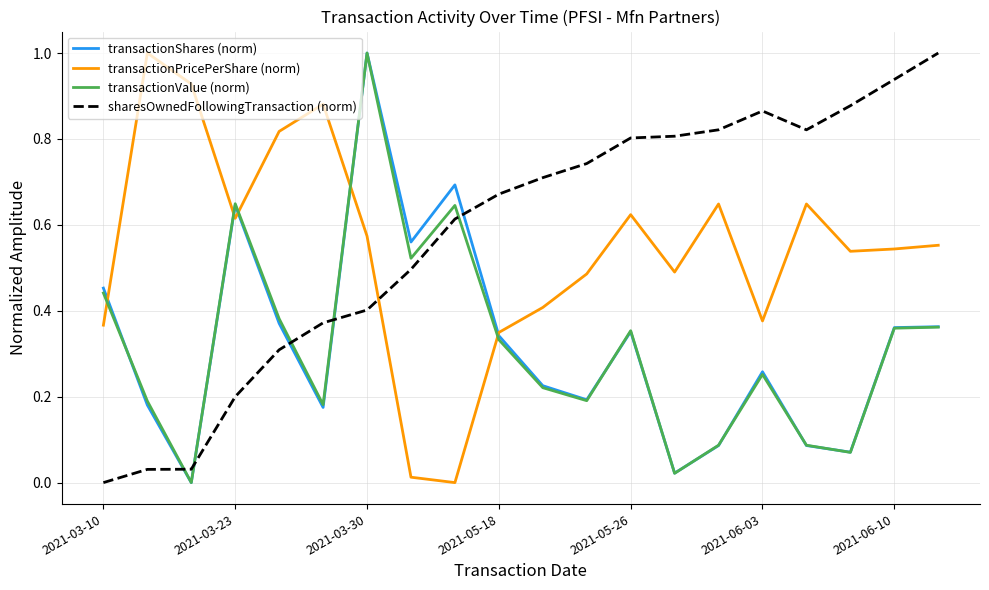

What is the sum of all transactionPricePerShare (norm) values?

10.9